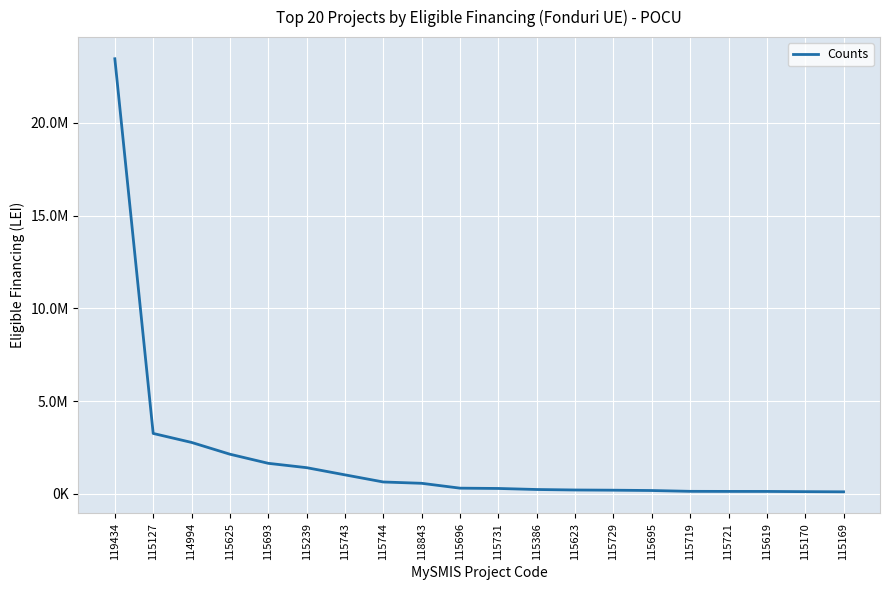

True or false: the data has more than 1 interior local peaks.

False